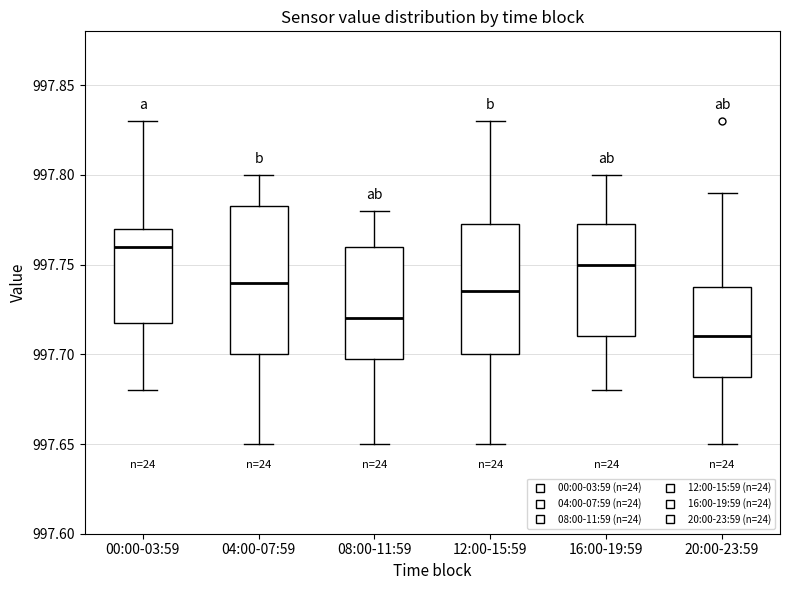

Where does the upper whisker of the box for 08:00-11:59 end on the y-axis? The values are not printed on the chart, so give them approximately, as read against the axis.

997.780